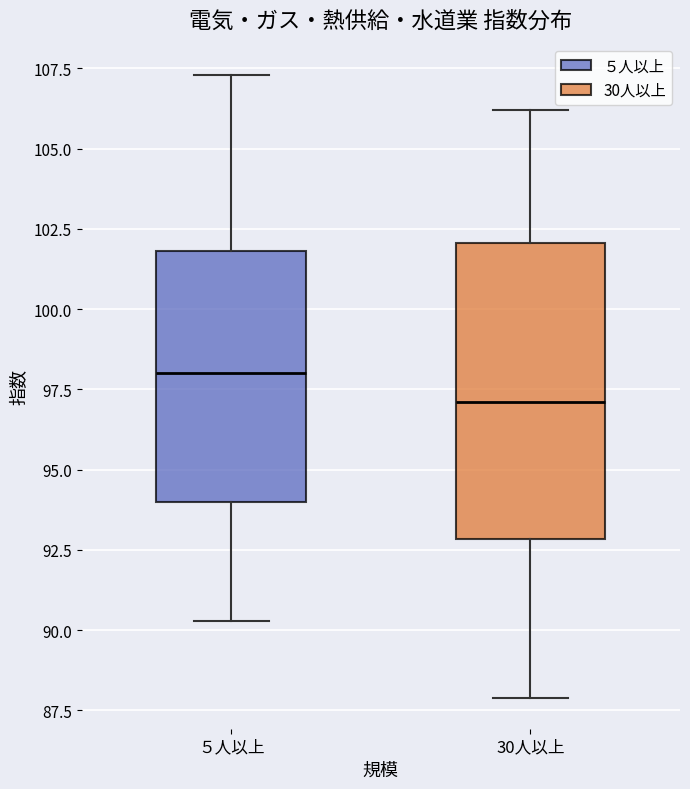

Reading left to right, read every box against the y-axis: the position of its median line, the range the box covers, and the ends of its whiskers. The values are not printed on the chart, so give them approximately, as read against the axis.

５人以上: median 98.0, box 94.0 to 102.0, whiskers 90.5 to 107.5
30人以上: median 97.0, box 93.0 to 102.0, whiskers 88.0 to 106.0